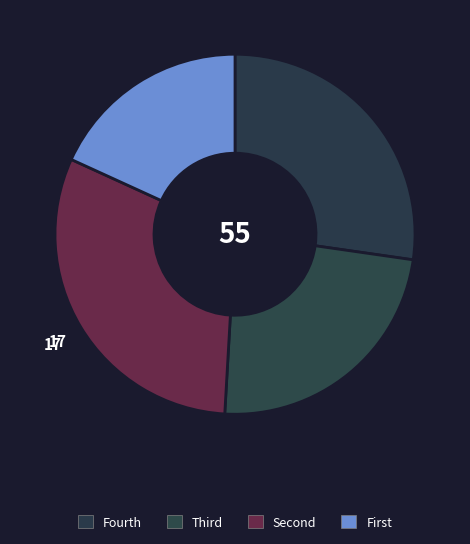

What is the smallest slice in the pie chart?

First